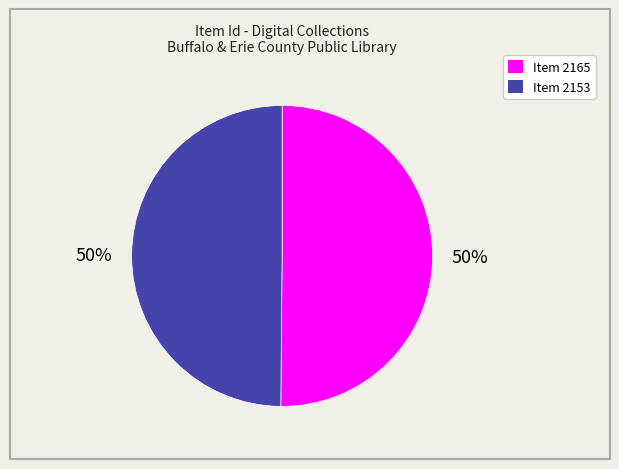

Do Item 2153 and Item 2165 together represent more than half of the pie?

Yes